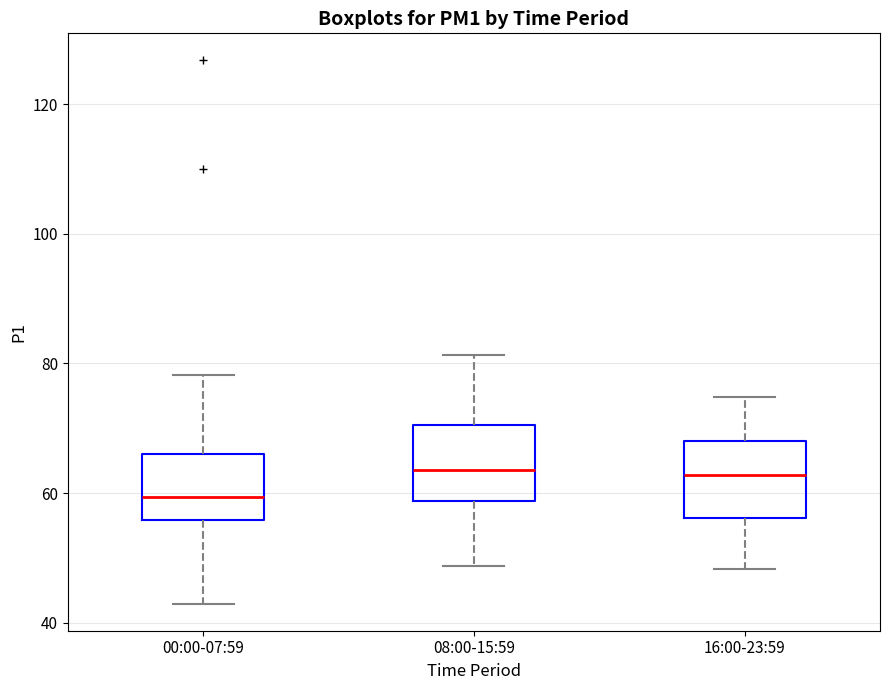

Reading left to right, transcribe this box plot: for each box, give where its median line is, the range the box spans, and where its two whiskers end, as read against the y-axis. The values are not printed on the chart, so give them approximately, as read against the axis.

00:00-07:59: median 60, box 56 to 66, whiskers 42 to 78
08:00-15:59: median 64, box 58 to 70, whiskers 48 to 82
16:00-23:59: median 62, box 56 to 68, whiskers 48 to 74